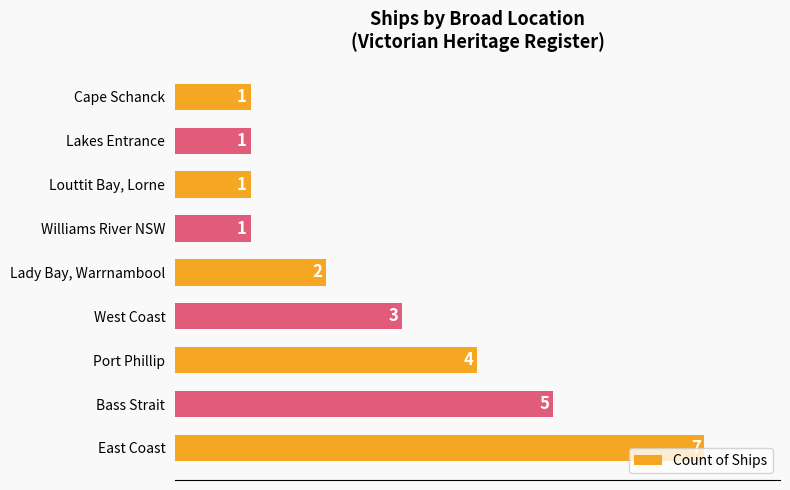

How many values are between 1 and 4?

7